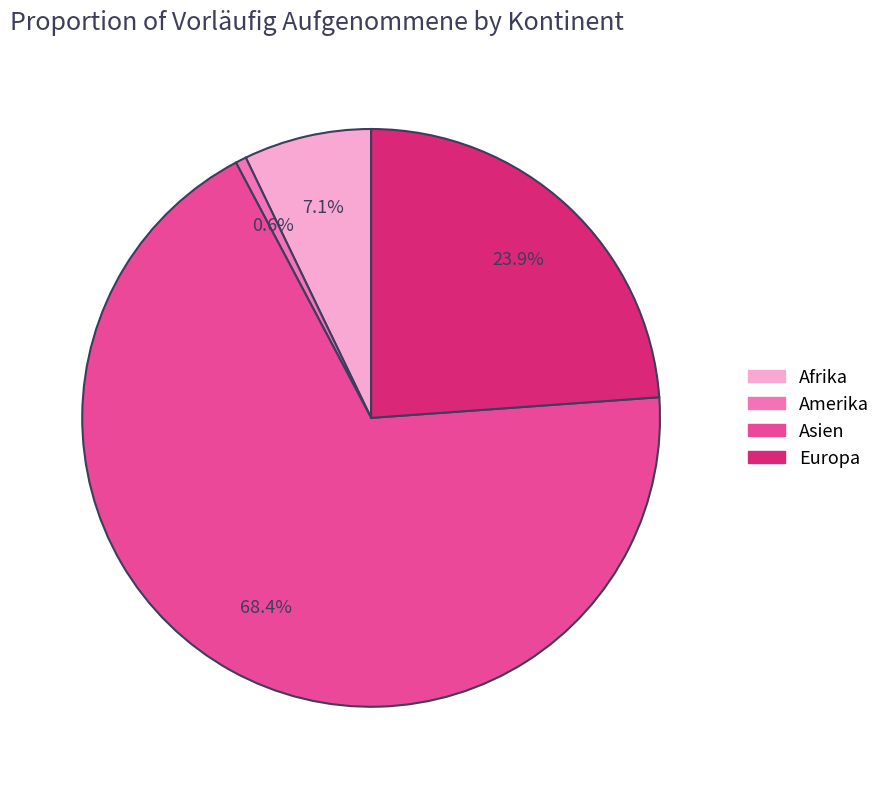

Rank the categories by value from lowest to highest.

Amerika, Afrika, Europa, Asien